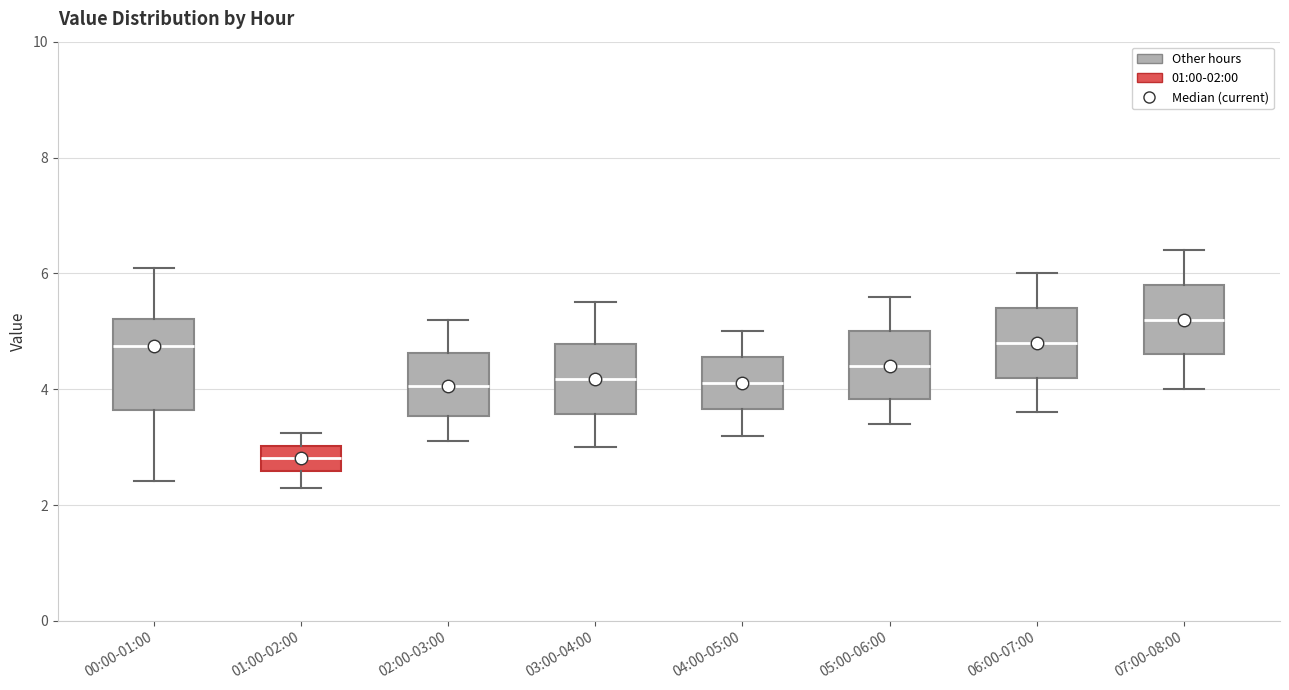

Comparing the boxes themselves (not the whiskers), which one is the tallest?

00:00-01:00